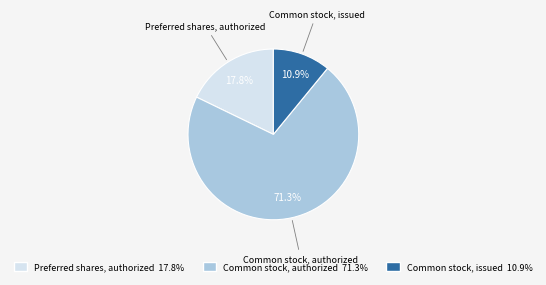

To the nearest percent, what is the average slice percentage?

33%